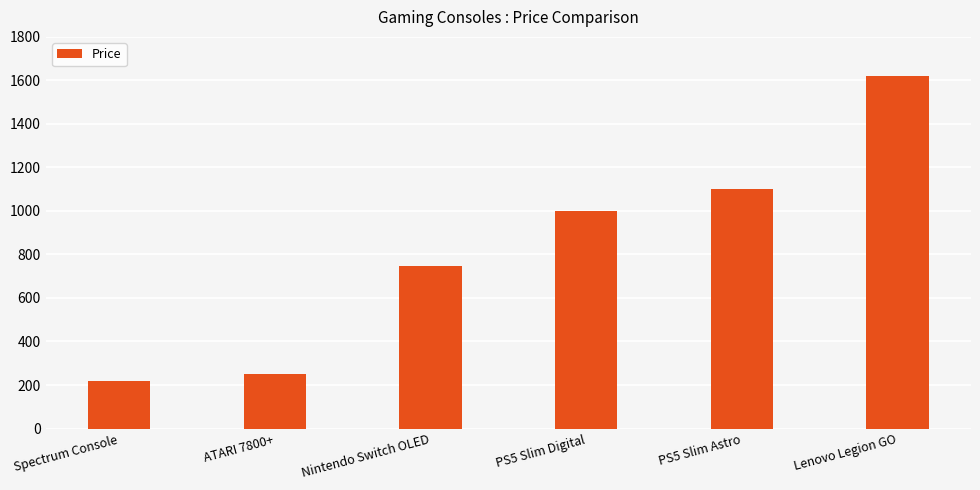

What is the sum of all values?

4933.6